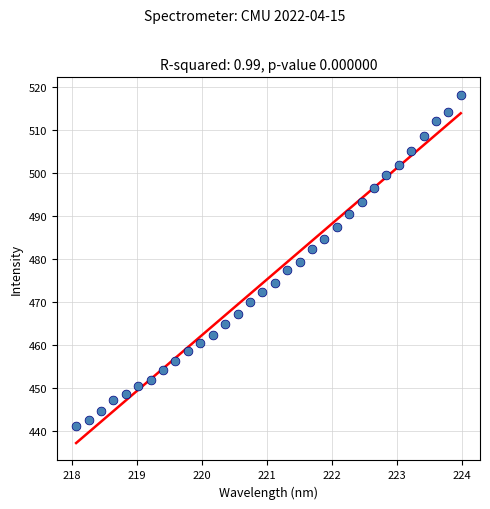

What is the range of Y values (max minus min)?

77.2